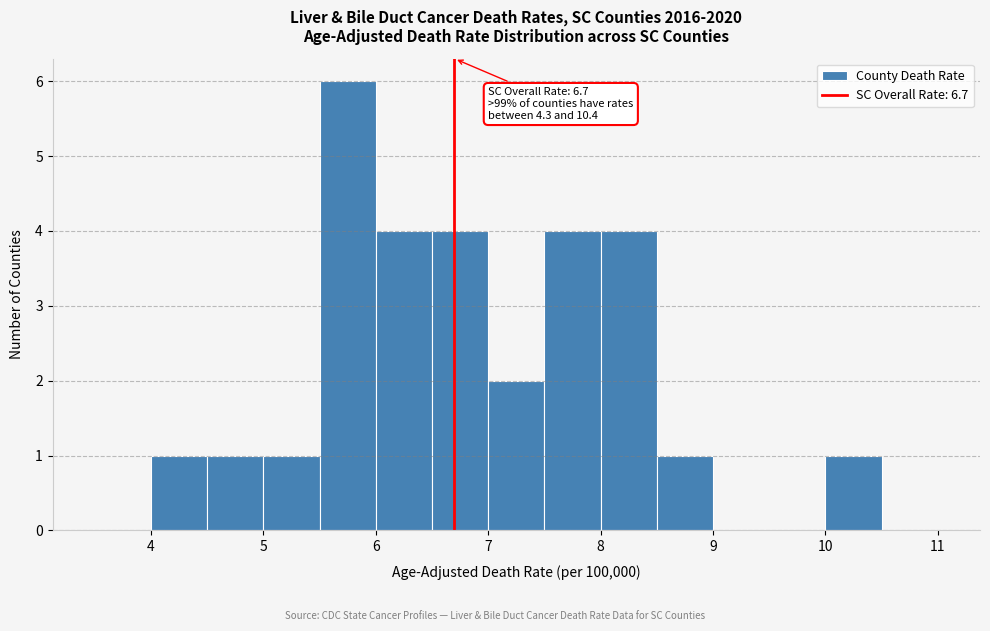

Which range on the x-axis has the tallest bar?

5.5 to 6.0